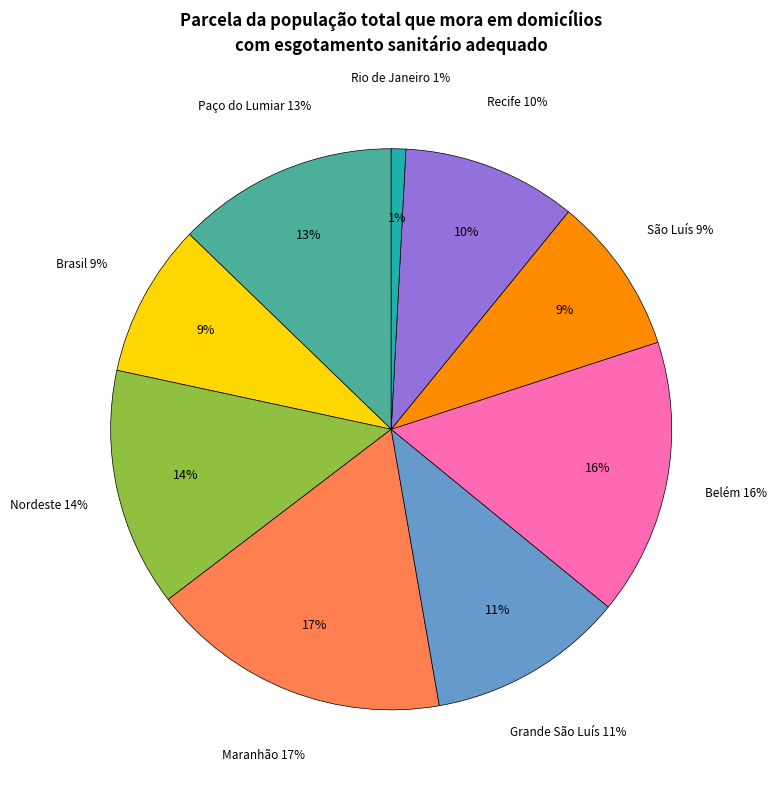

Is it true that Belém is 4% of the pie?

False